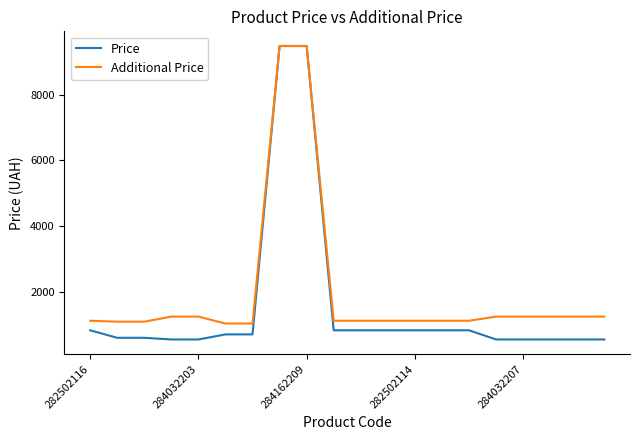

Which series has the largest total across all categories?

Additional Price